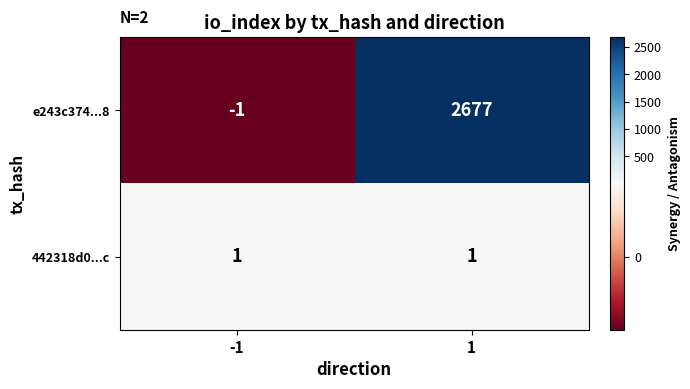

How many series are shown in this chart?

2